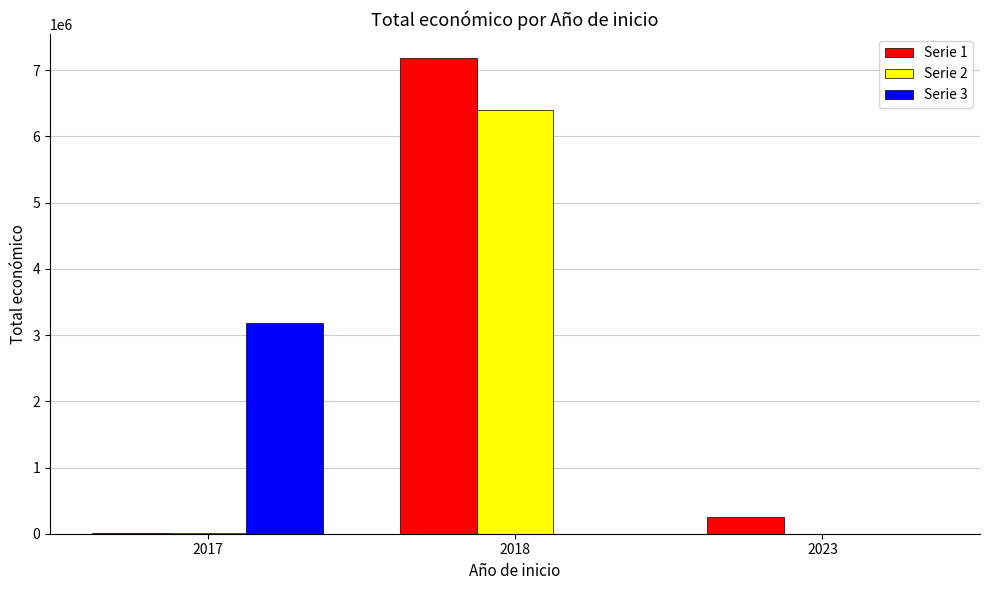

What is the difference between the Serie 1 values at 2023 and 2018?

6932660